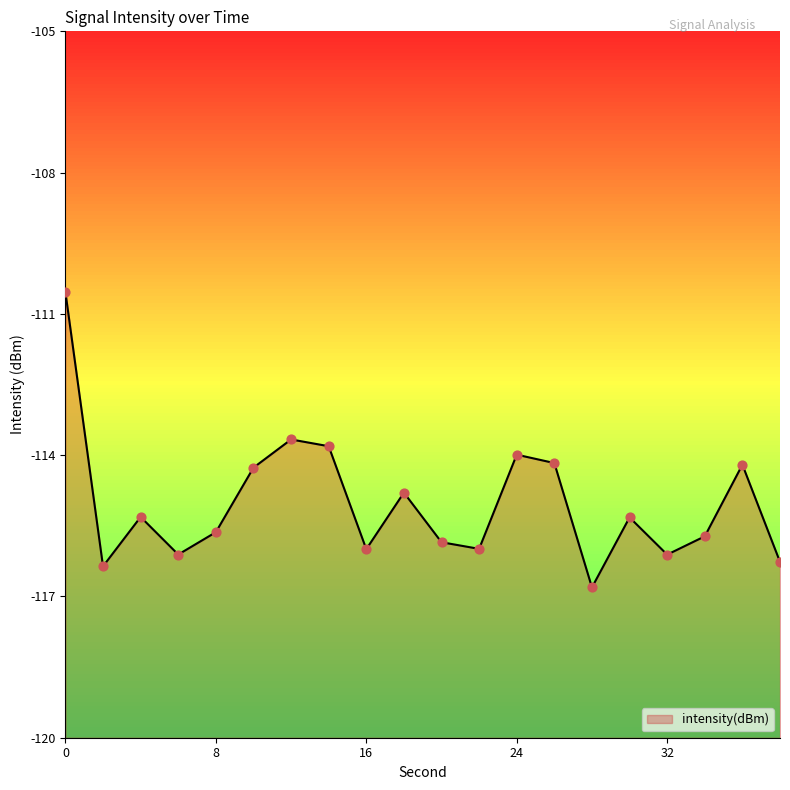

Between 30 and 18, which is larger?

18